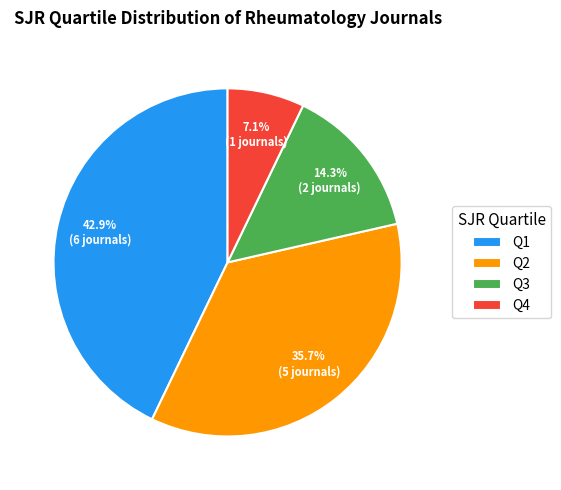

To the nearest percent, what is the difference between the Q3 and Q2 slice percentages?

21%